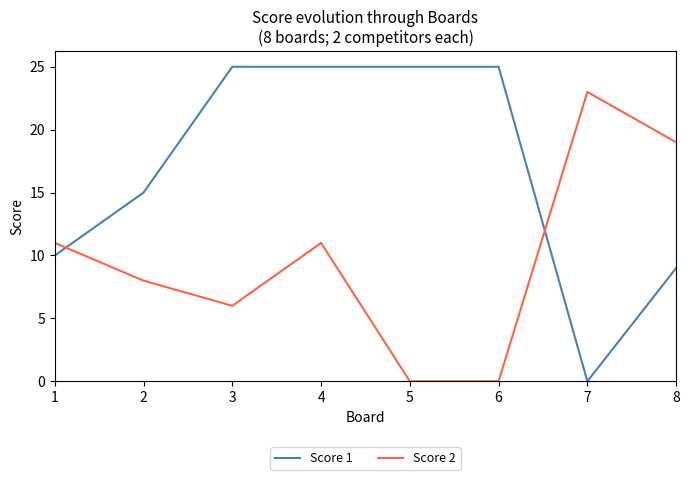

How many times do Score 1 and Score 2 cross each other?

2